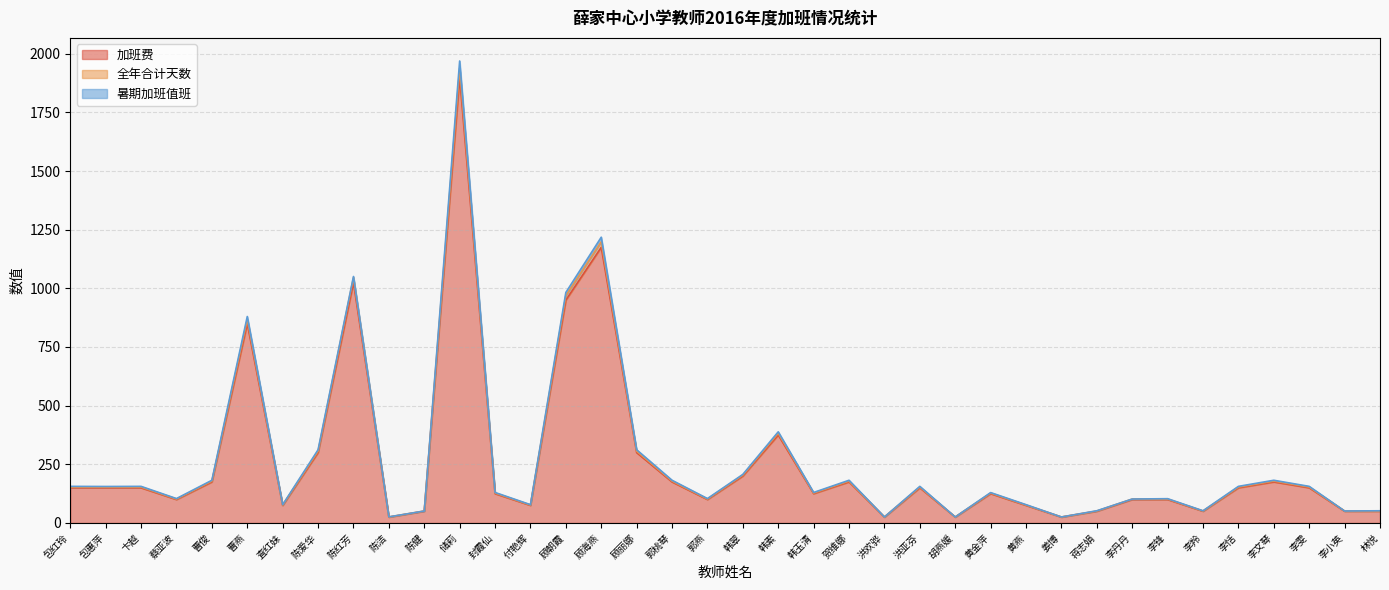

What is the spread (max minus min) of values at 包惠萍?

3.0